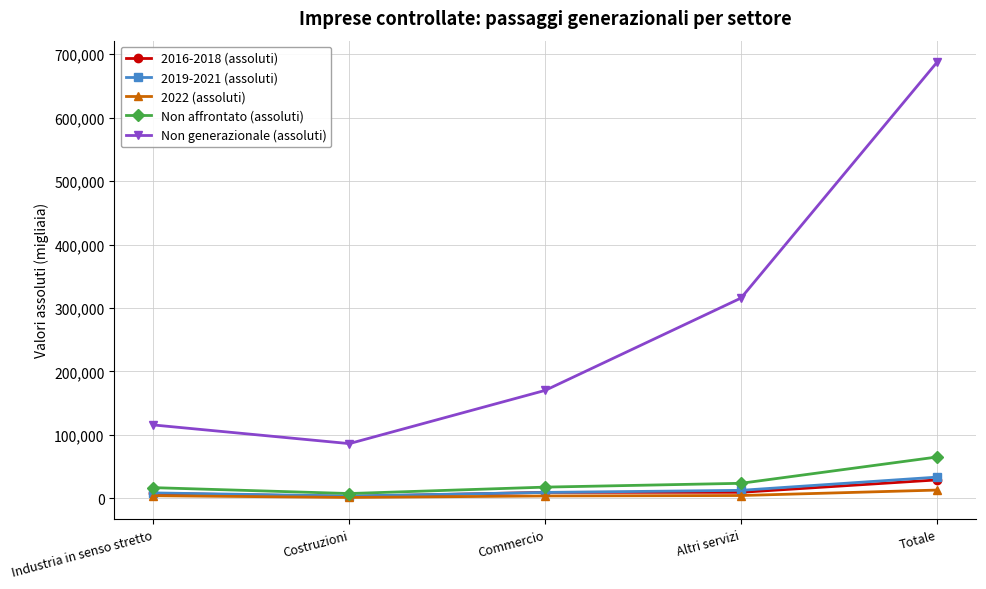

Rank the categories by Non generazionale (assoluti) value from highest to lowest.

Totale, Altri servizi, Commercio, Industria in senso stretto, Costruzioni